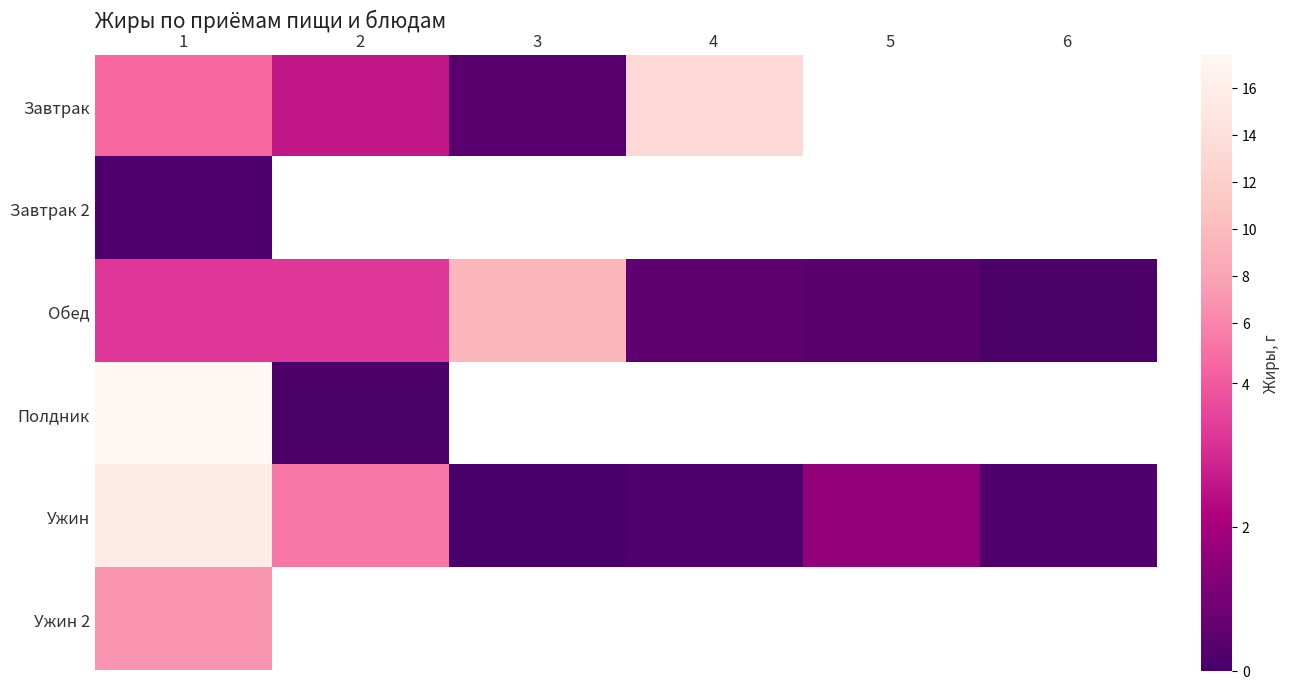

How many values in Ужин are above zero?

5